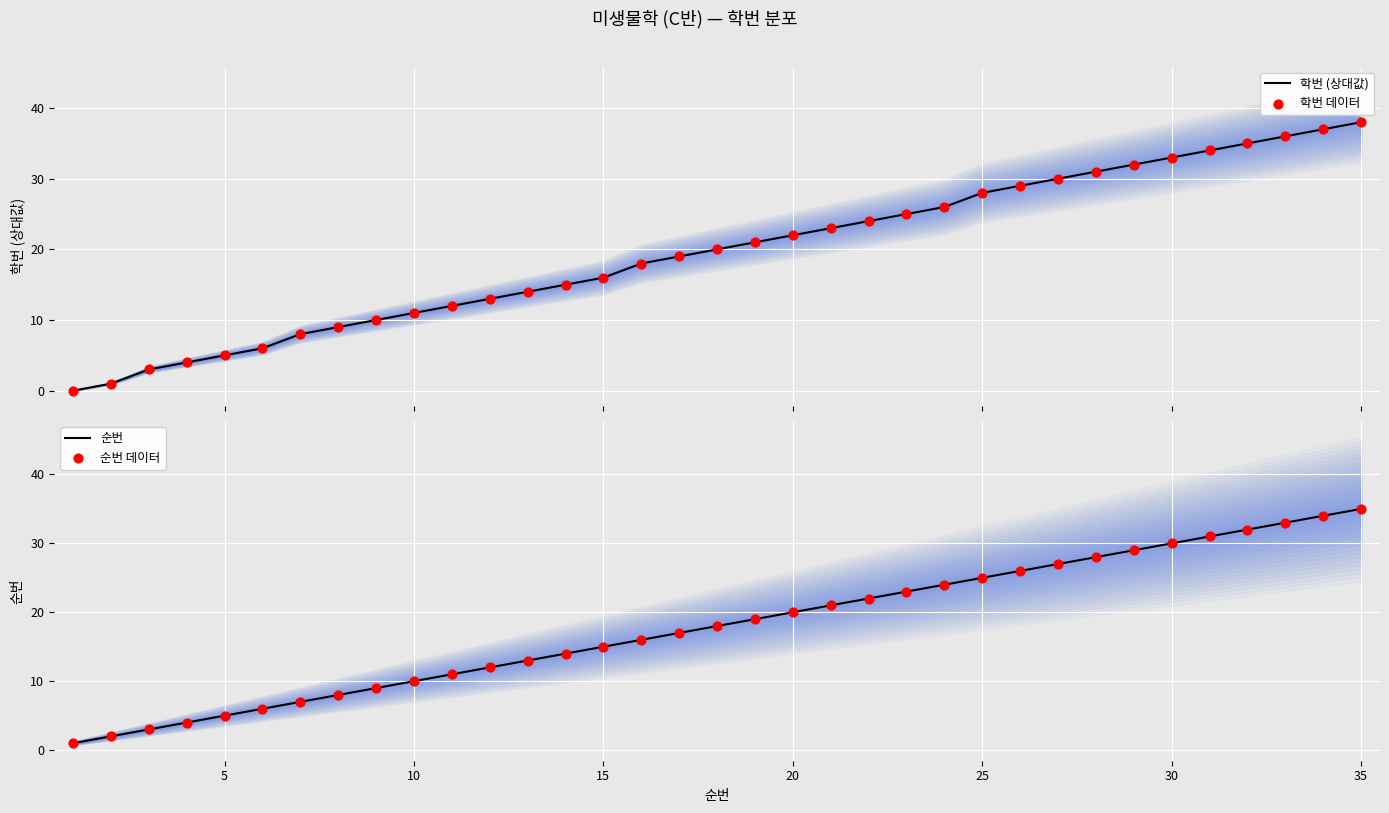

At how many categories does at least one series exceed 34?

4